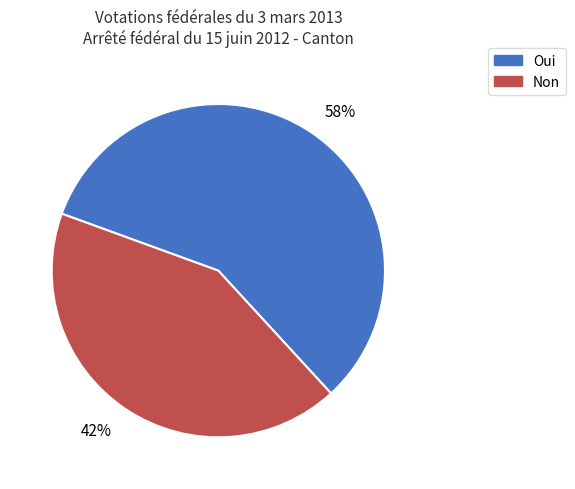

Between Non and Oui, which is larger?

Oui